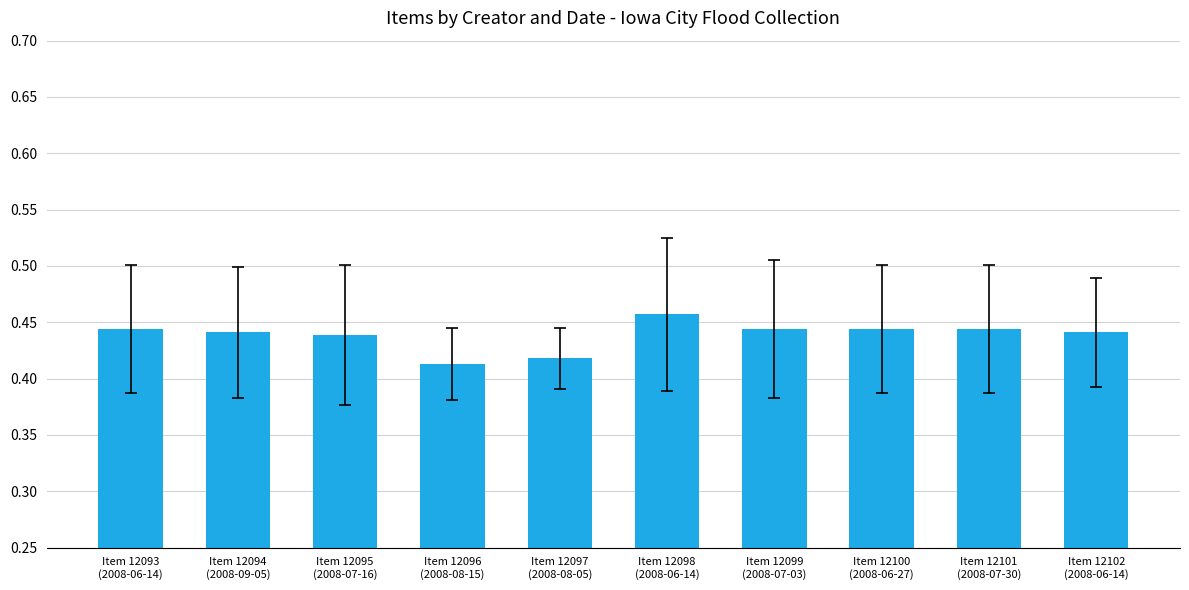

What is the sum of all values?

4.4